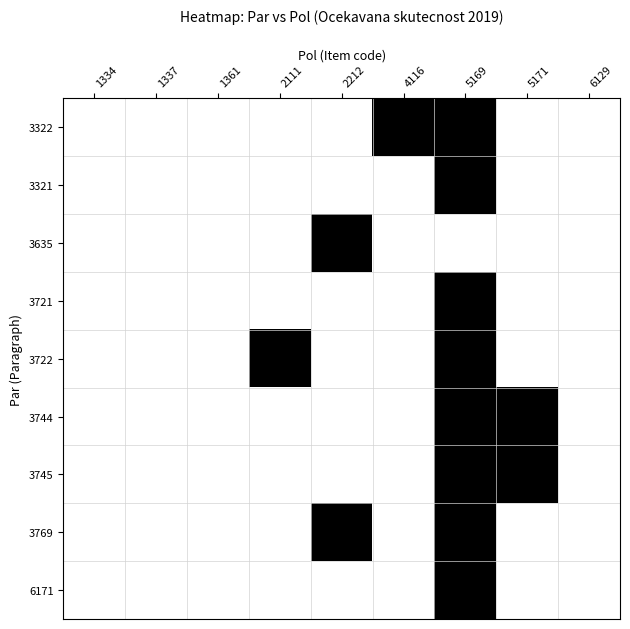

Reading left to right, list all the values displayed in this chart.

3322: 1334=0	1337=0	1361=0	2111=0	2212=0	4116=1	5169=1	5171=0	6129=0
3321: 1334=0	1337=0	1361=0	2111=0	2212=0	4116=0	5169=1	5171=0	6129=0
3635: 1334=0	1337=0	1361=0	2111=0	2212=1	4116=0	5169=0	5171=0	6129=0
3721: 1334=0	1337=0	1361=0	2111=0	2212=0	4116=0	5169=1	5171=0	6129=0
3722: 1334=0	1337=0	1361=0	2111=1	2212=0	4116=0	5169=1	5171=0	6129=0
3744: 1334=0	1337=0	1361=0	2111=0	2212=0	4116=0	5169=1	5171=1	6129=0
3745: 1334=0	1337=0	1361=0	2111=0	2212=0	4116=0	5169=1	5171=1	6129=0
3769: 1334=0	1337=0	1361=0	2111=0	2212=1	4116=0	5169=1	5171=0	6129=0
6171: 1334=0	1337=0	1361=0	2111=0	2212=0	4116=0	5169=1	5171=0	6129=0